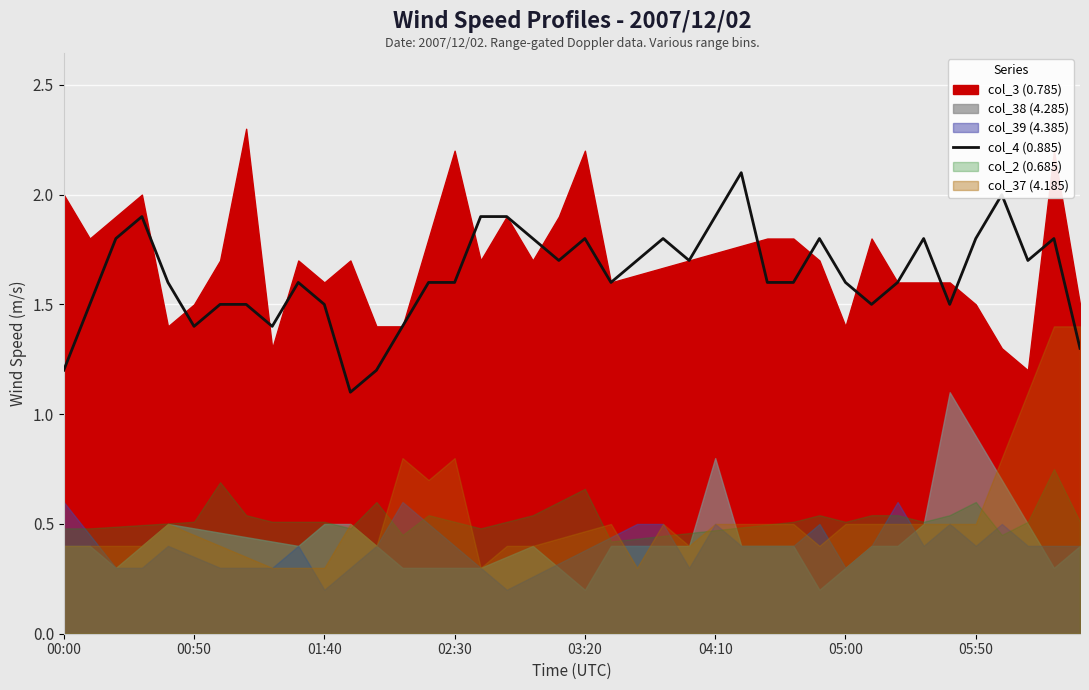

Reading right to left, extract all data points from this chart.

1.3	1.8	1.7	2.0	1.8	1.5	1.8	1.6	1.5	1.6	1.8	1.6	1.6	2.1	1.9	1.7	1.8	1.7	1.6	1.8	1.7	1.8	1.9	1.9	1.6	1.6	1.4	1.2	1.1	1.5	1.6	1.4	1.5	1.5	1.4	1.6	1.9	1.8	1.5	1.2